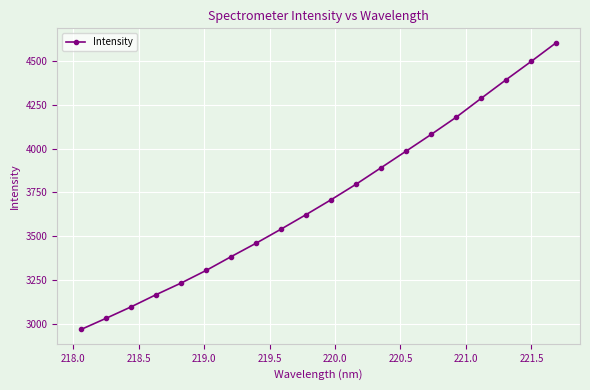

True or false: there are more than 2 points higher than both neighbors.

False